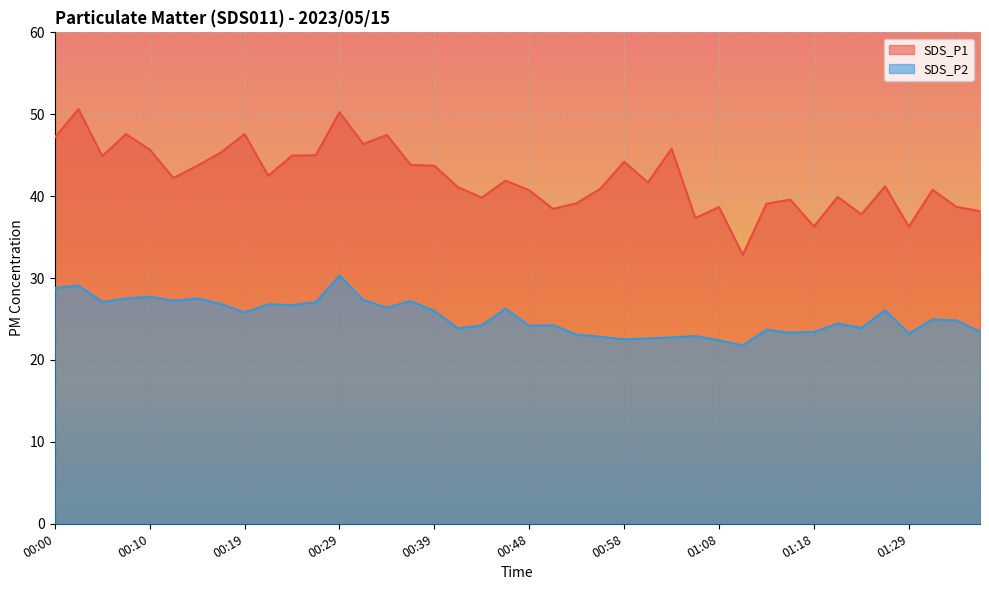

Which series has the largest range (max minus min)?

SDS_P1